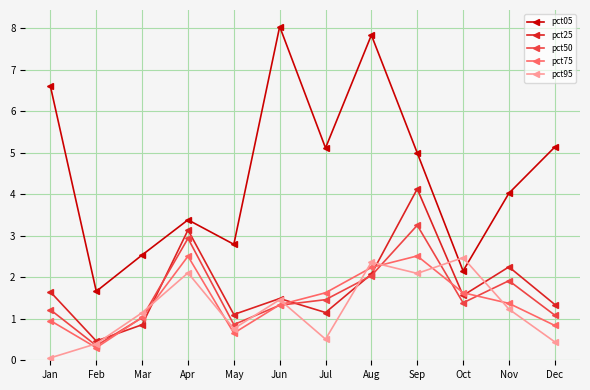

How many values in the pct25 series exceed 1?

10